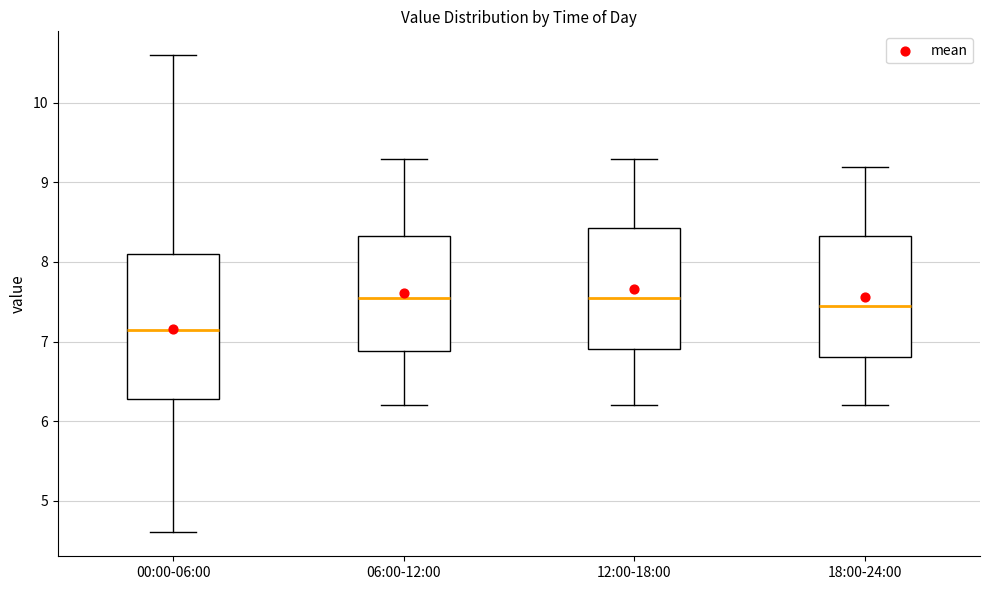

Comparing the boxes themselves (not the whiskers), which one is the tallest?

00:00-06:00